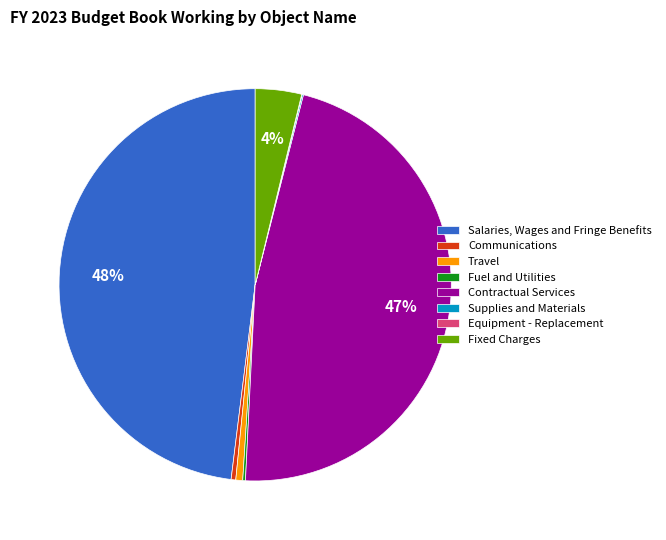

To the nearest percent, what portion does Salaries, Wages and Fringe Benefits represent?

48%